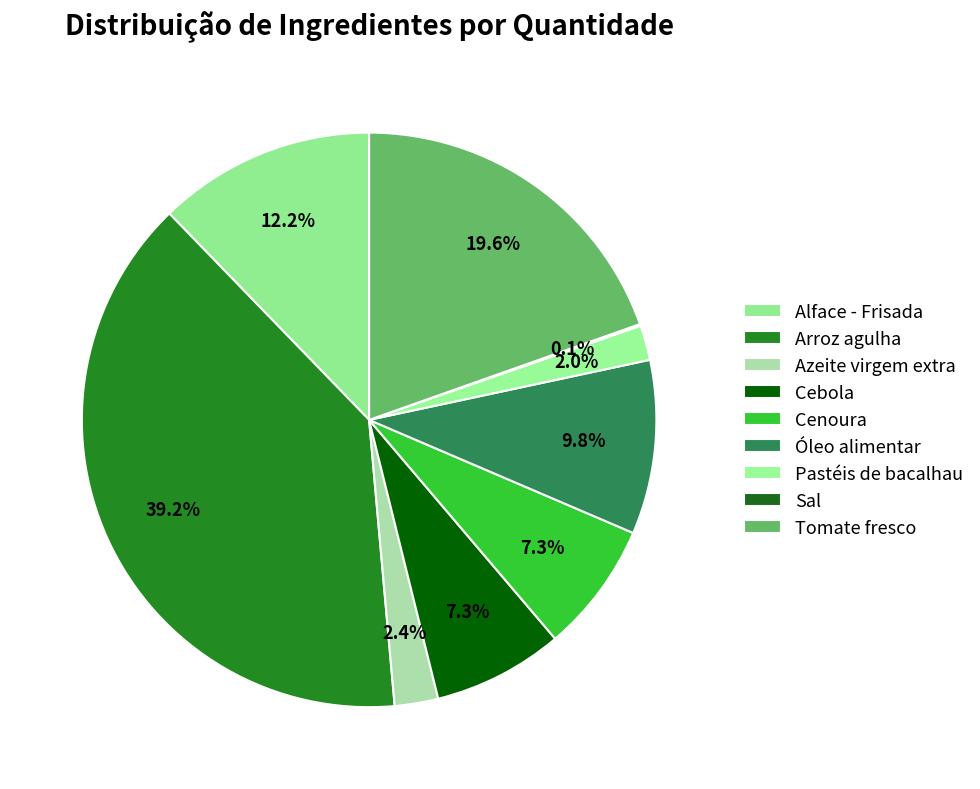

How many slices are in this pie chart?

9